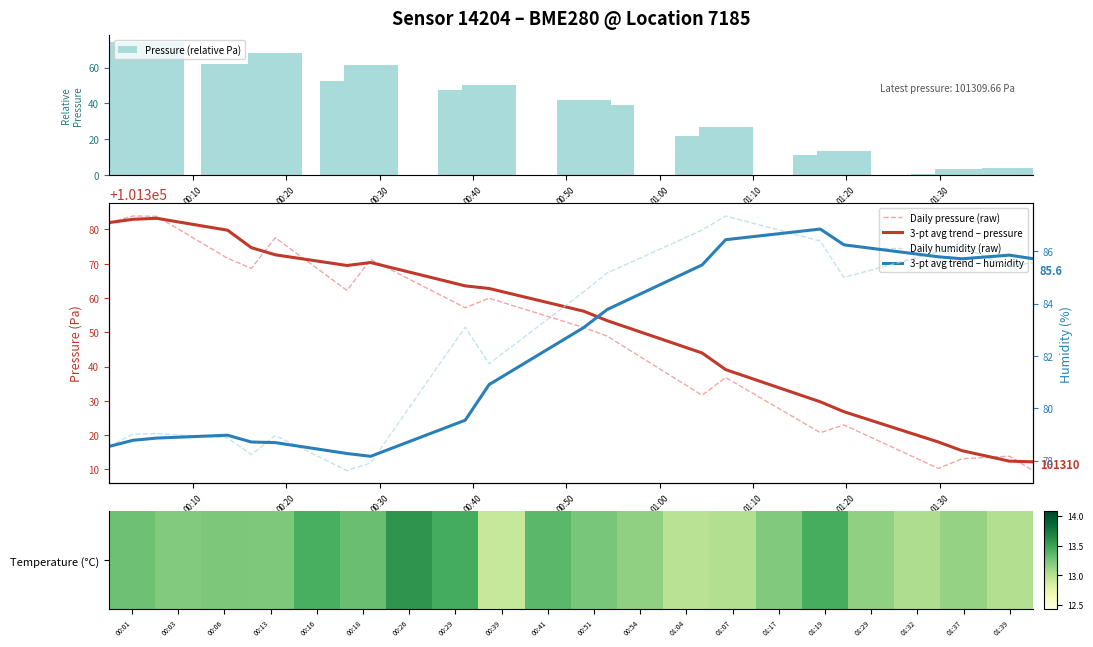

What is the difference between the maximum and minimum values in the 3-pt avg trend – pressure series?

71.1